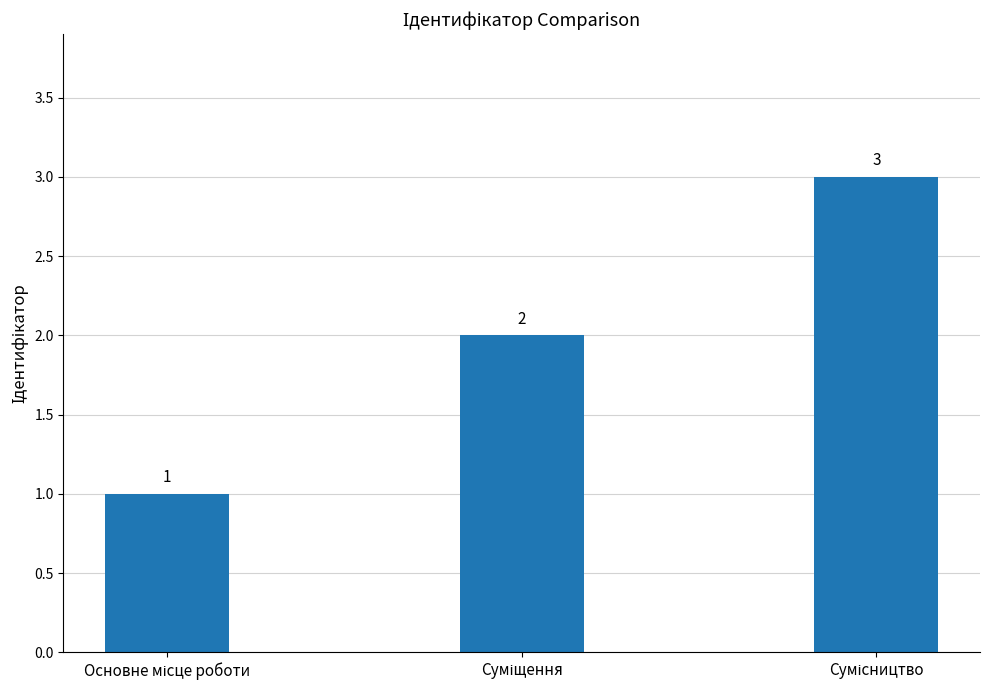

How many values are below 2?

1